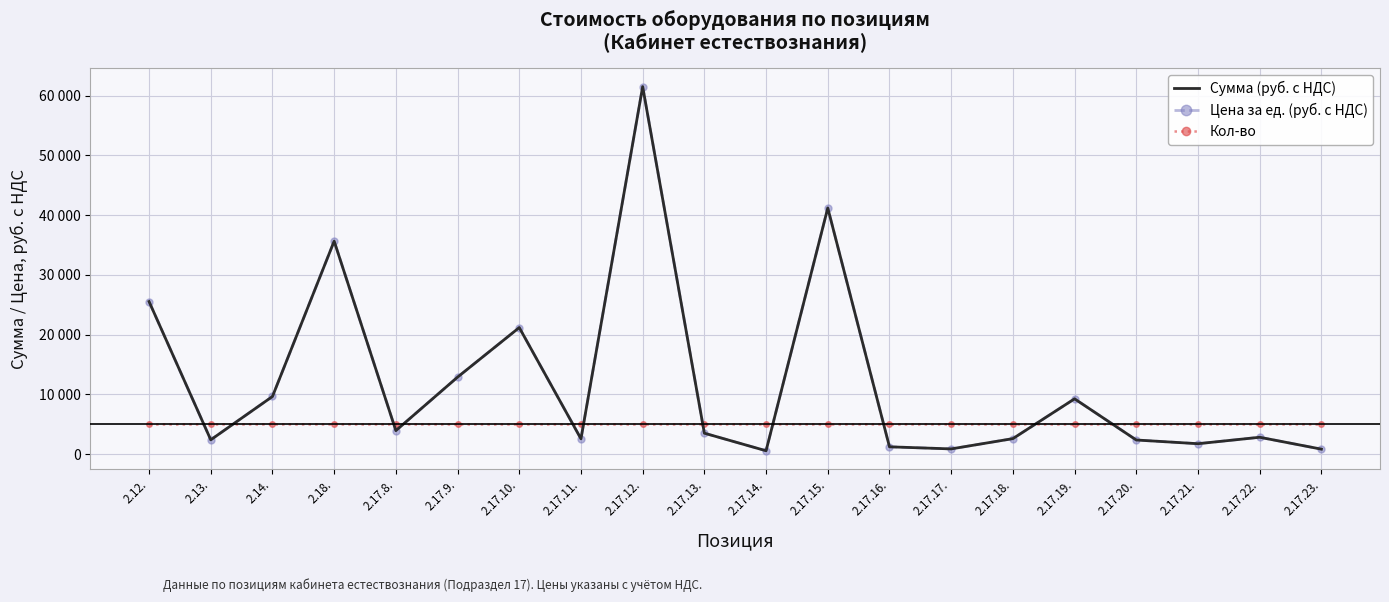

Between 2.17.12. and 2.17.14., which series saw the biggest shift?

Сумма (руб. с НДС)